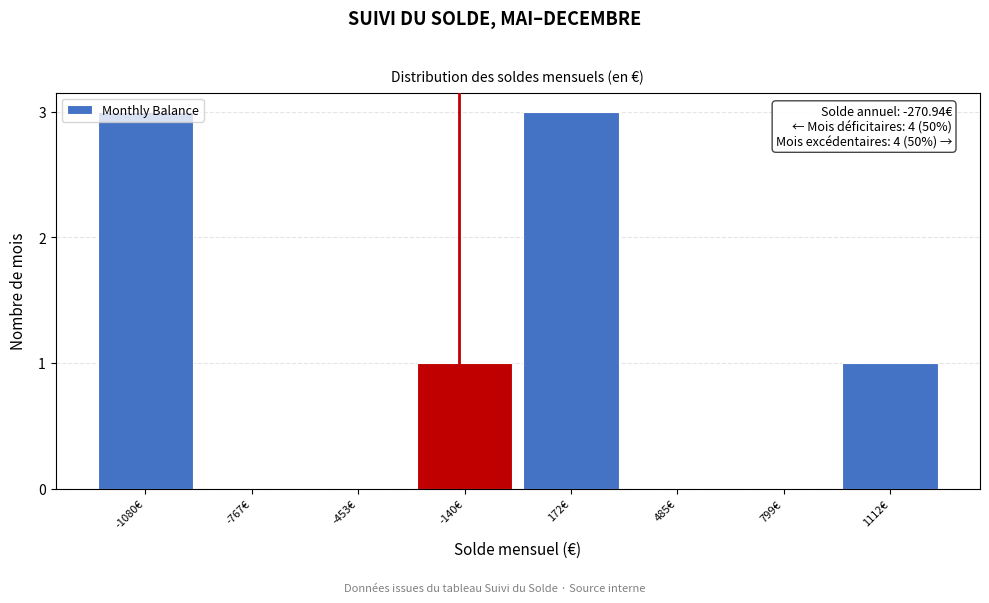

What is the maximum value shown in the chart?

3